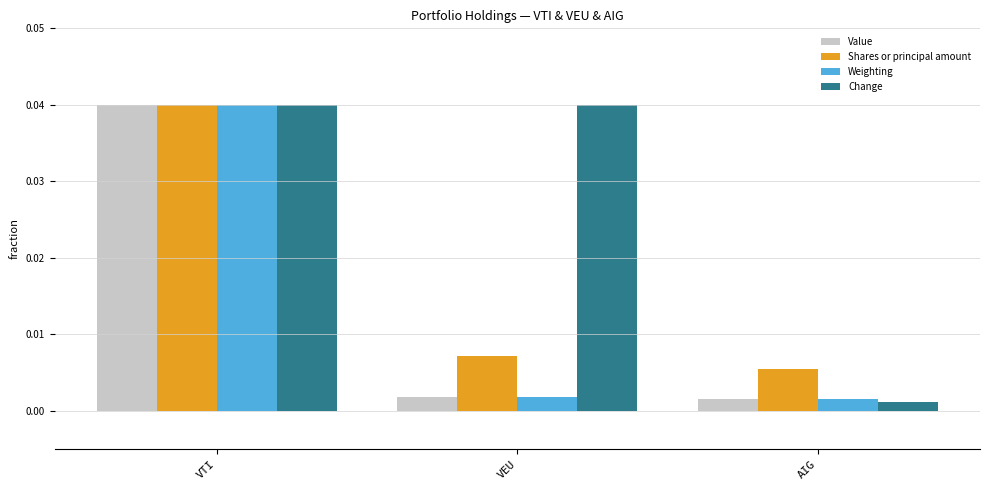

Does the chart contain stacked bars?

No